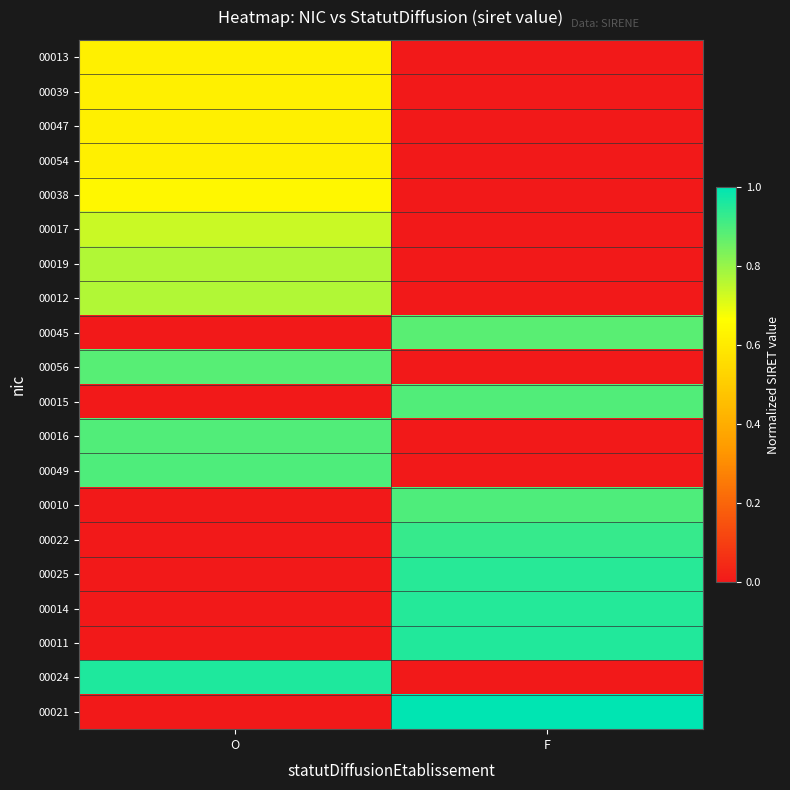

What is the total value across all series at O?

9.0